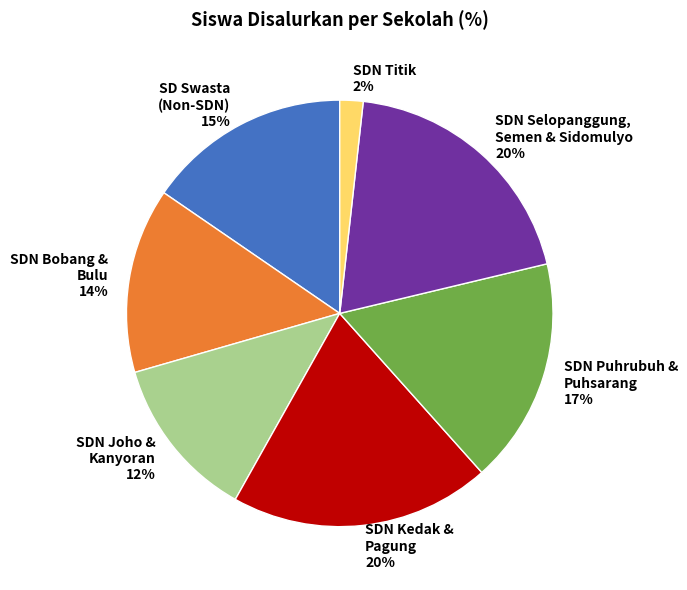

Is SDN Titik the majority of the pie?

No